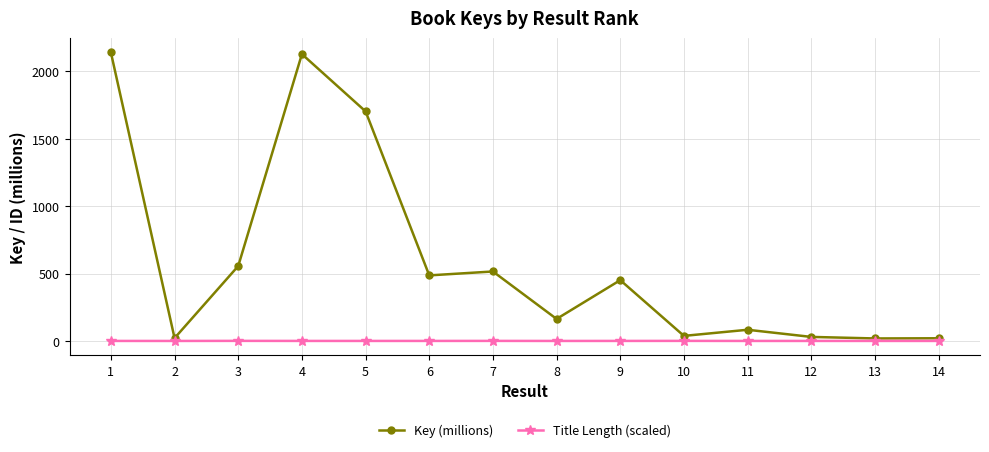

What is the value of the Title Length (scaled) point at the 2nd from the left?

0.5